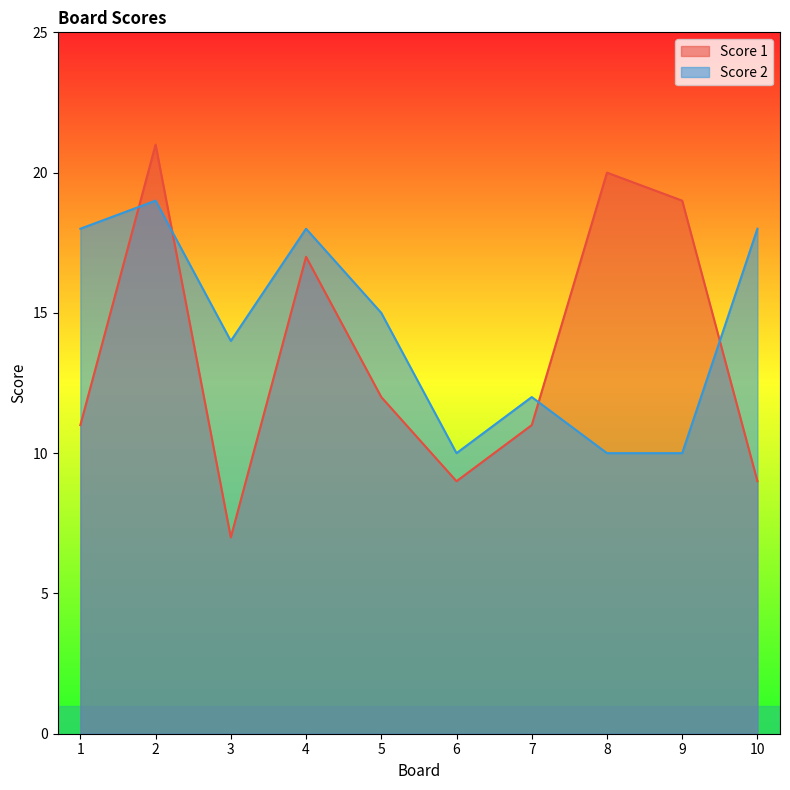

Count the number of categories in the chart.

10